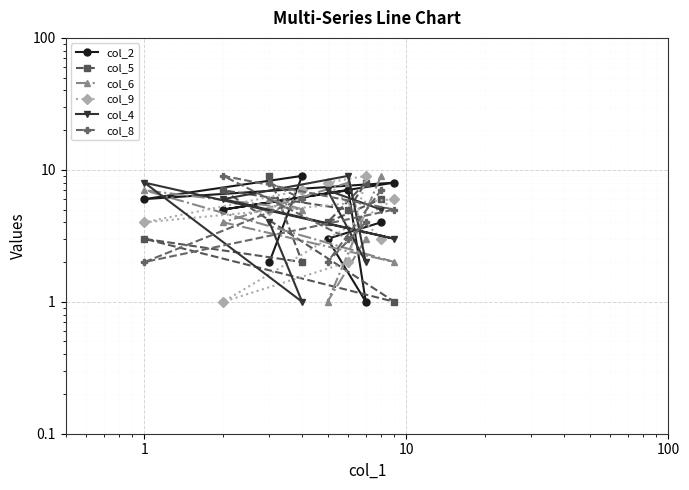

How many data points does each series have?

9